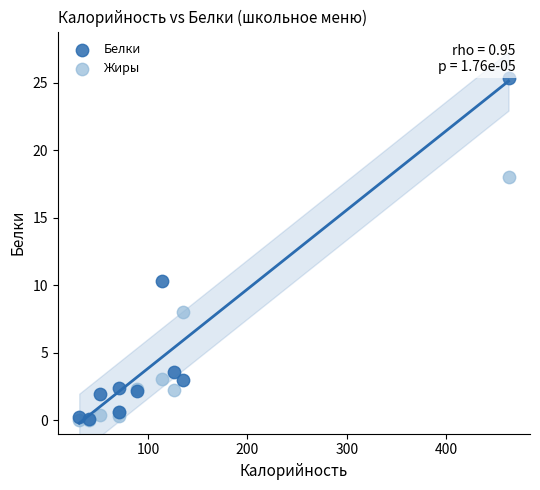

Which series contains the highest Y value?

Белки